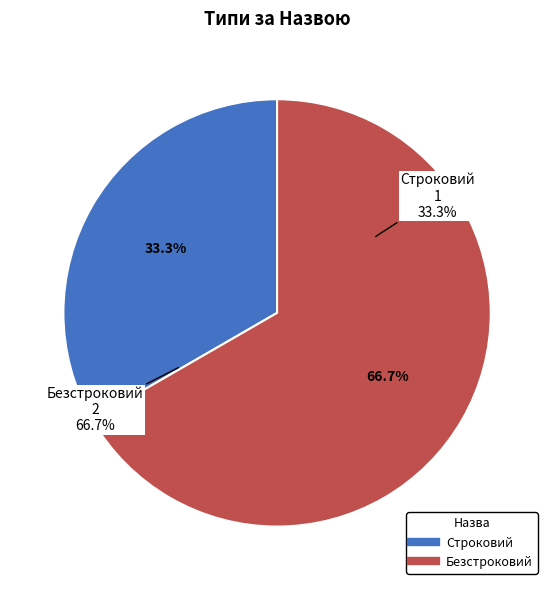

To the nearest percent, what is the difference between the Строковий and Безстроковий slice percentages?

33%